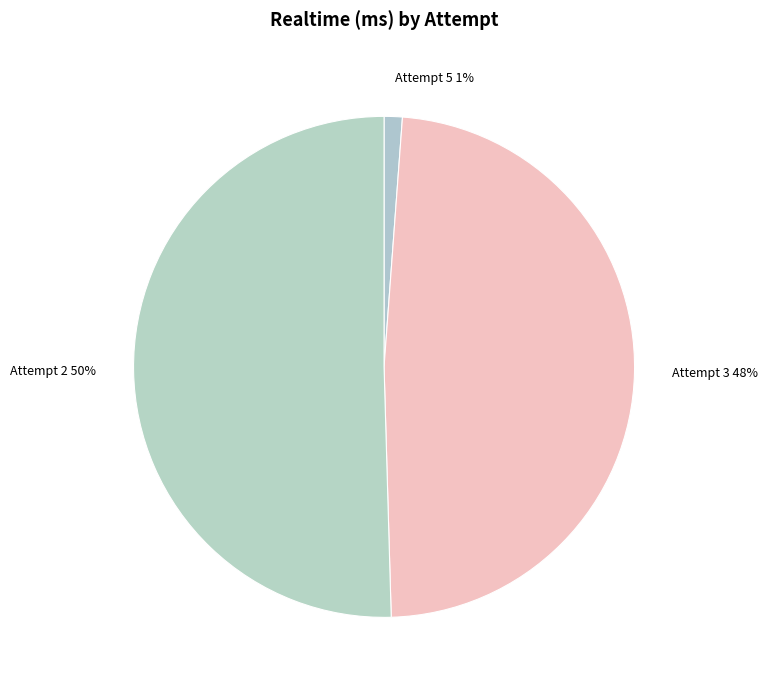

Is it true that Attempt 2 is 50% of the pie?

True